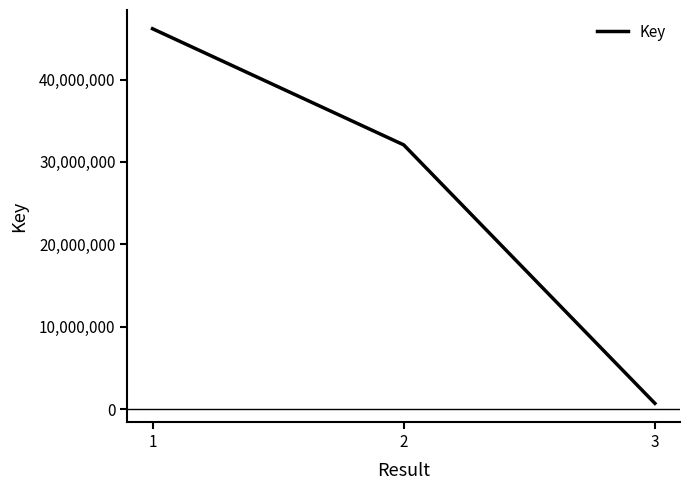

List the labels in order of value, smallest first.

3, 2, 1